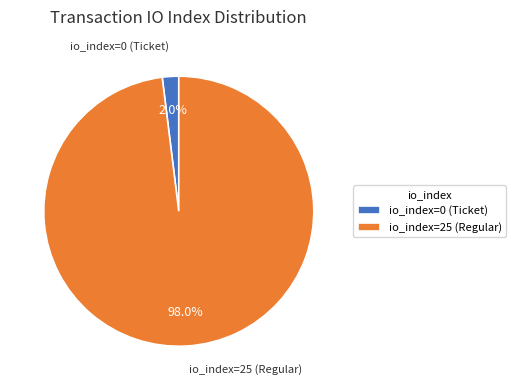

To the nearest percent, what is the combined percentage of io_index=25 (Regular) and io_index=0 (Ticket)?

100%